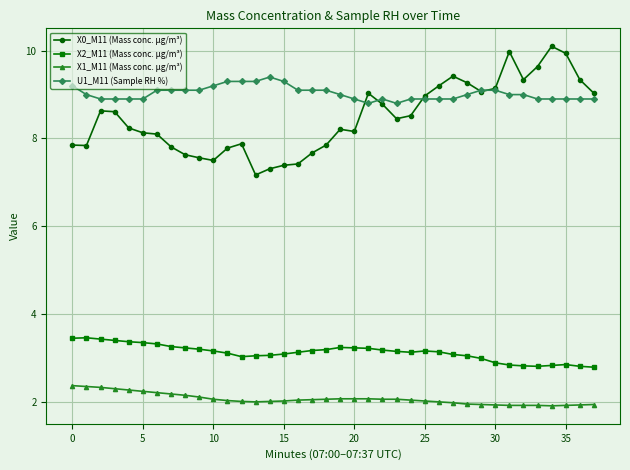

Which series has the largest range (max minus min)?

X0_M11 (Mass conc. μg/m³)